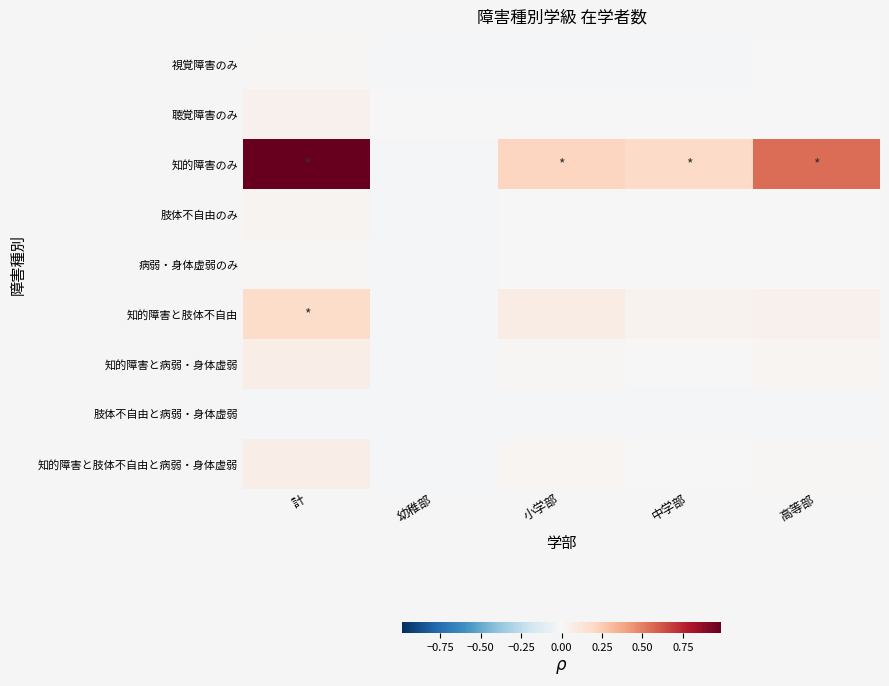

Which series has the widest spread of values?

知的障害のみ